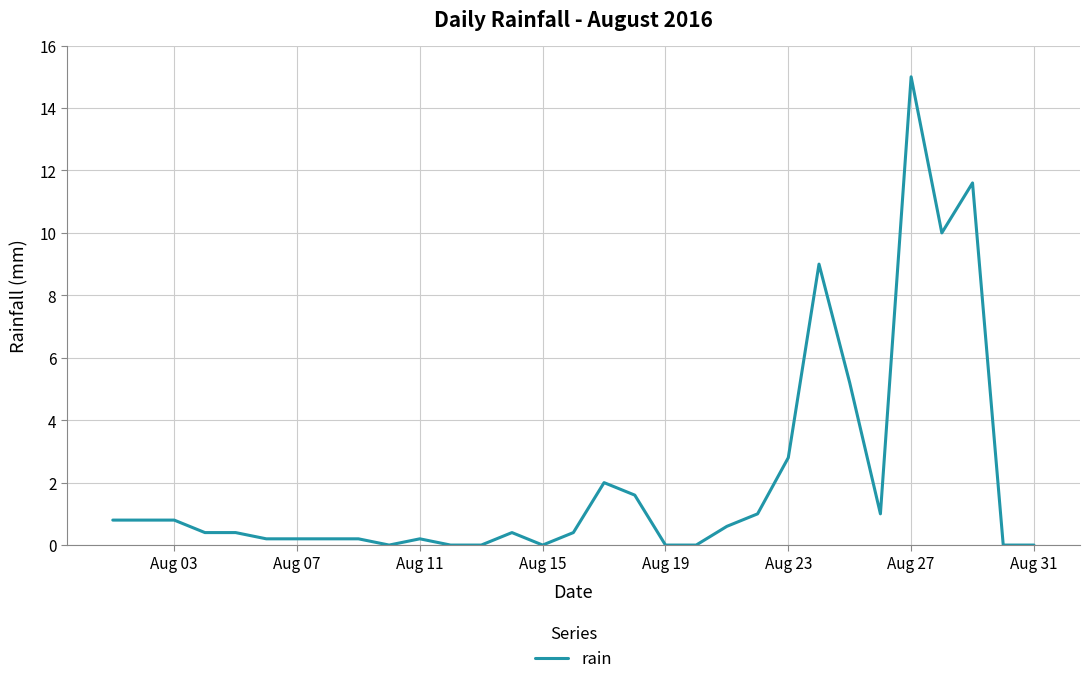

What is the maximum value shown in the chart?

15.0